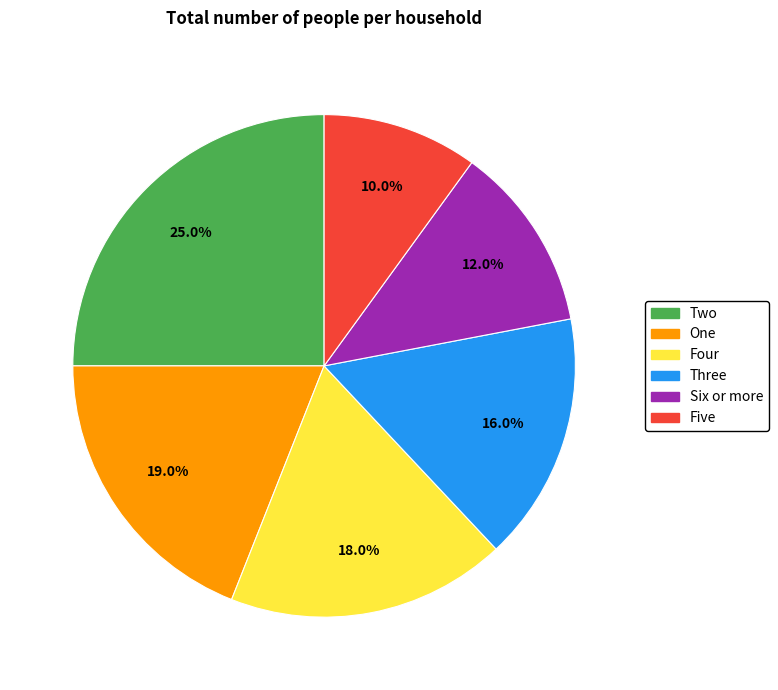

How many slices are in this pie chart?

6